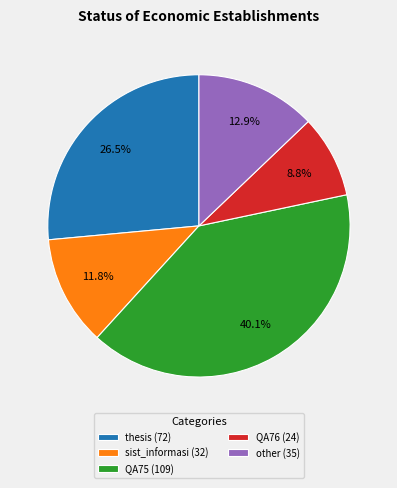

Is there any slice that represents more than half of the pie?

No